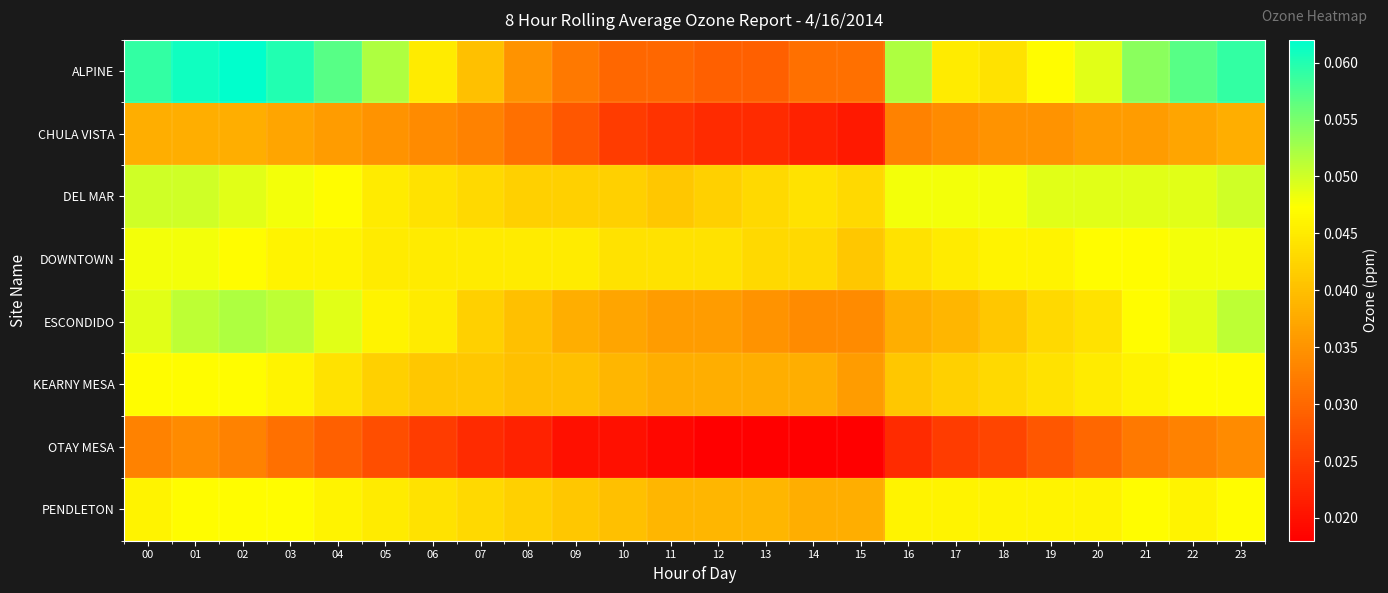

What is the total value across all series at 13?

0.3